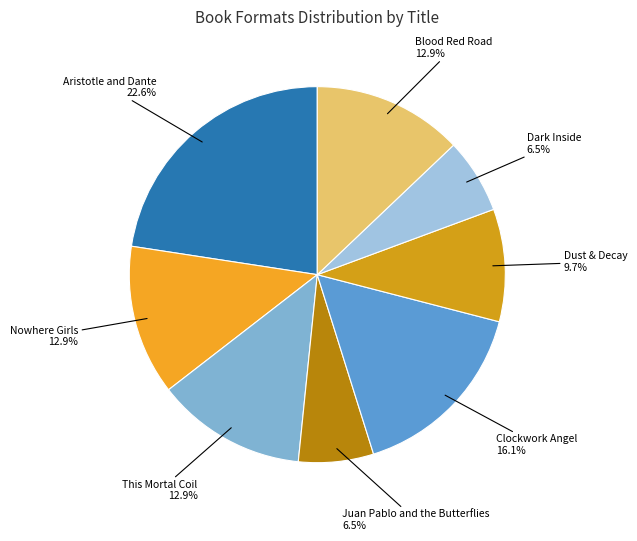

How many slices are in this pie chart?

8